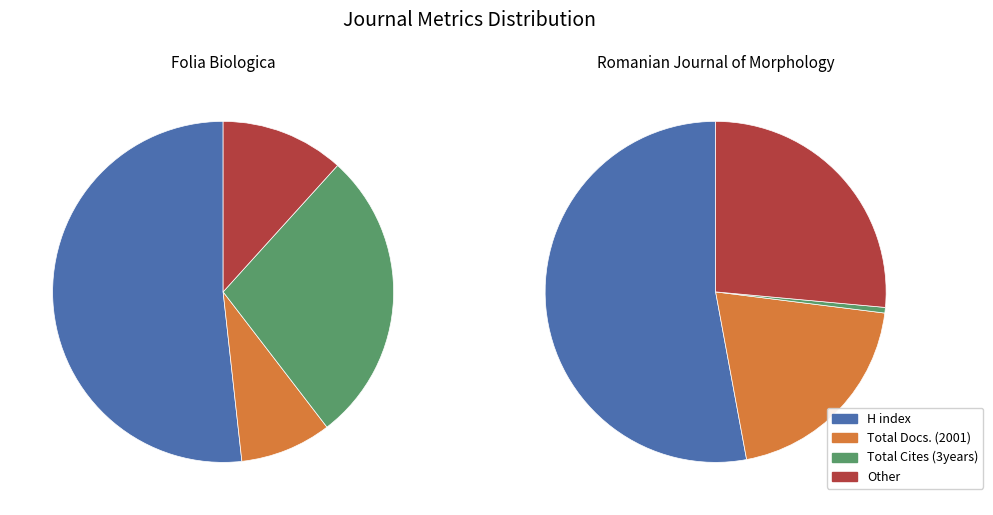

Is 3 the majority of the pie?

No